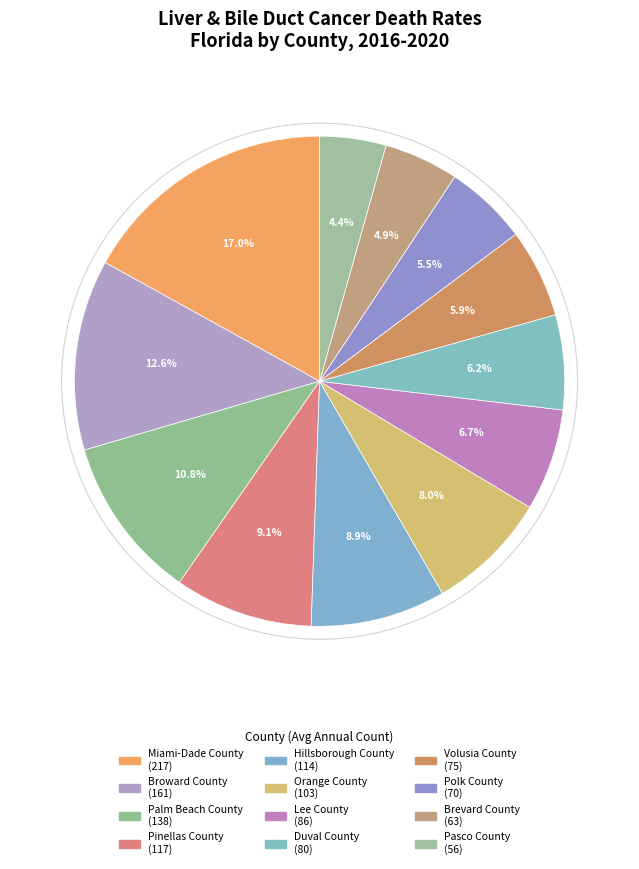

Does any single category account for the majority?

No